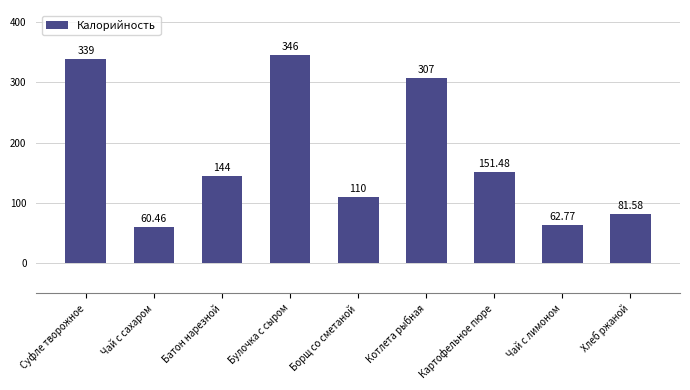

Which has a higher value, Булочка с сыром or Суфле творожное?

Булочка с сыром